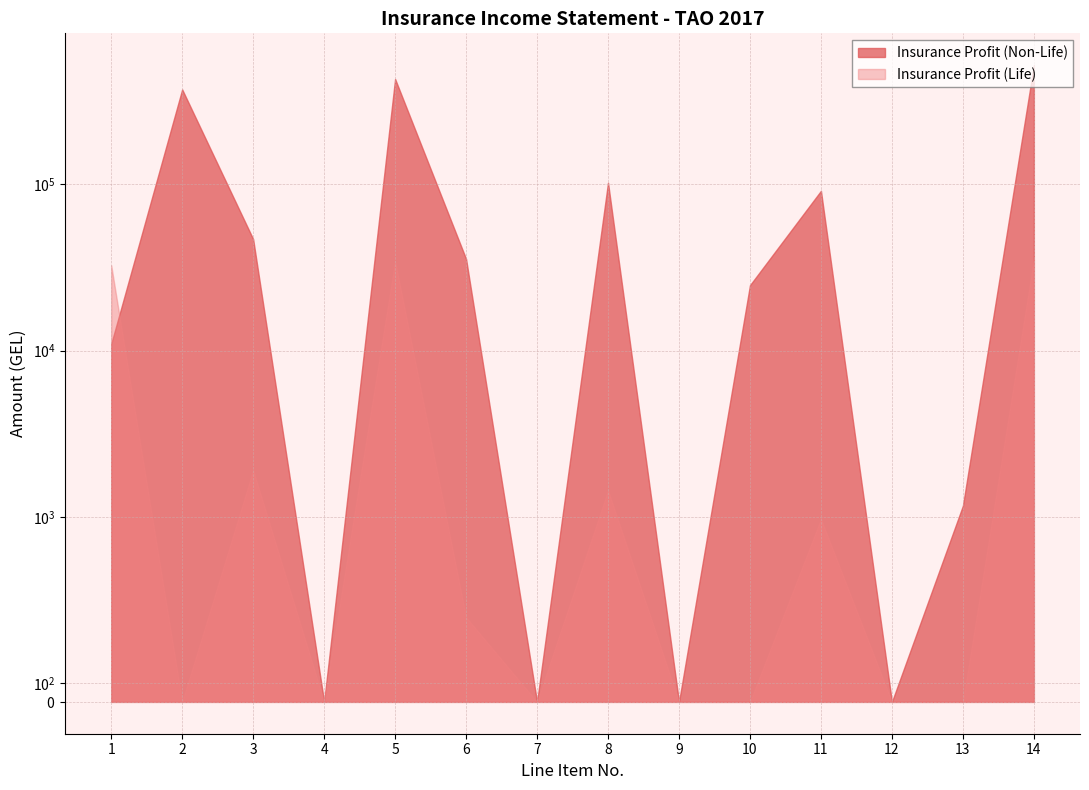

Which series has the largest range (max minus min)?

Insurance Profit (Non-Life)